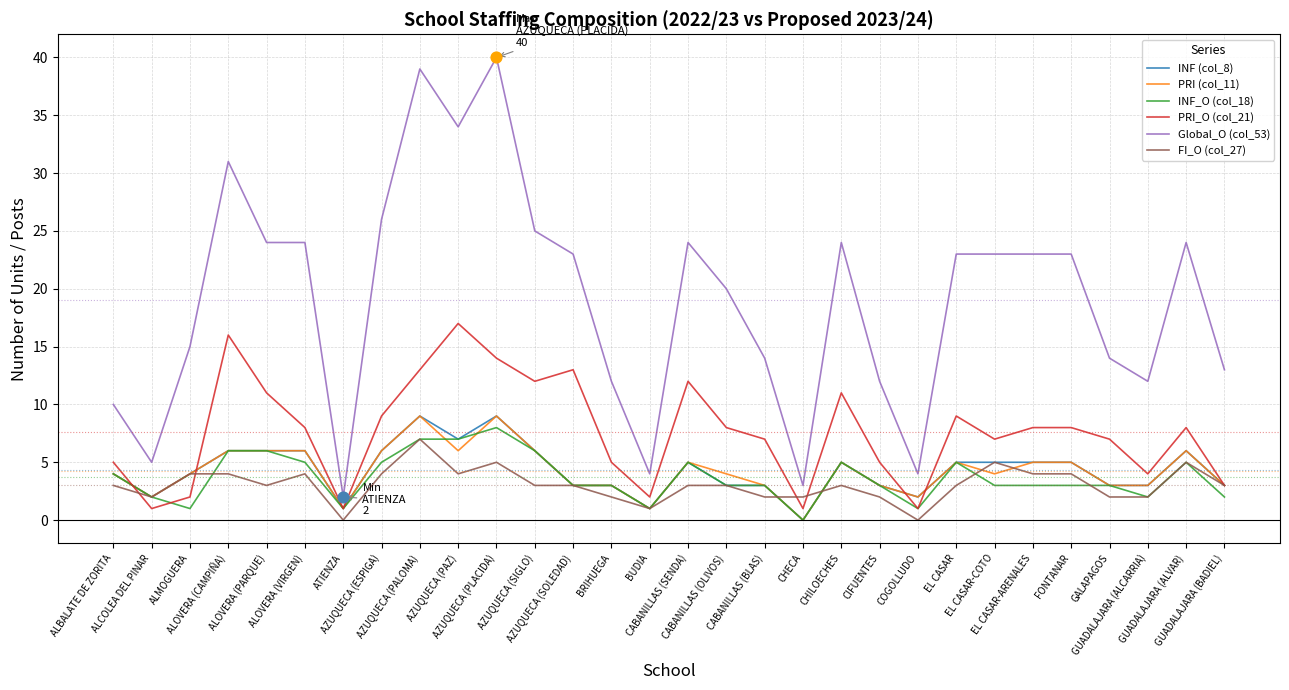

Is the value of PRI (col_11) at ALMOGUERA greater than the value of INF (col_8) at GUADALAJARA (ALVAR)?

No